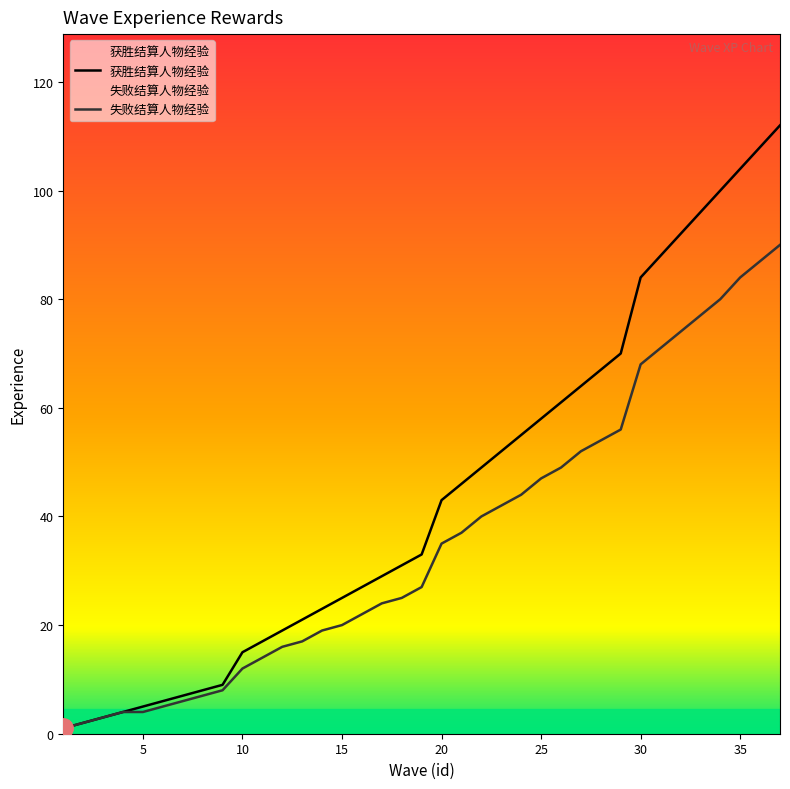

True or false: 失败结算人物经验 and 获胜结算人物经验 intersect in this chart.

False